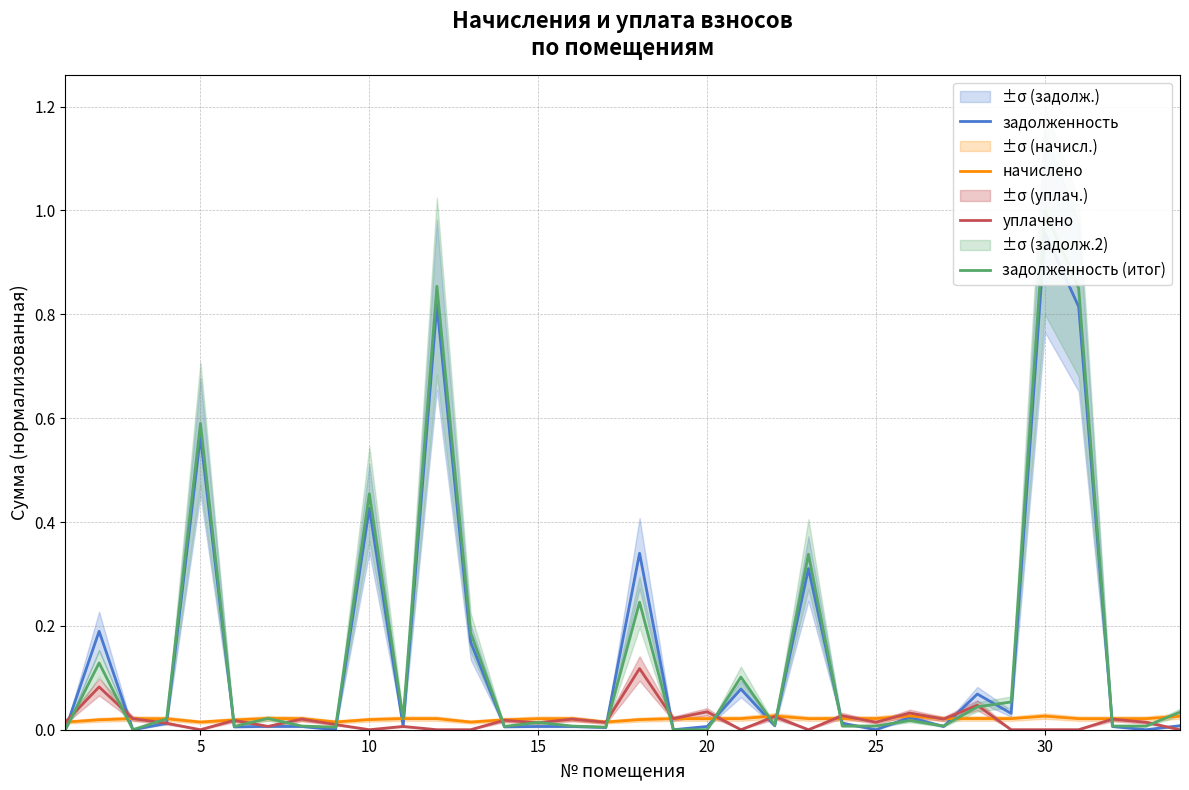

What is the difference between the second highest and second lowest values in the уплачено series?

0.1